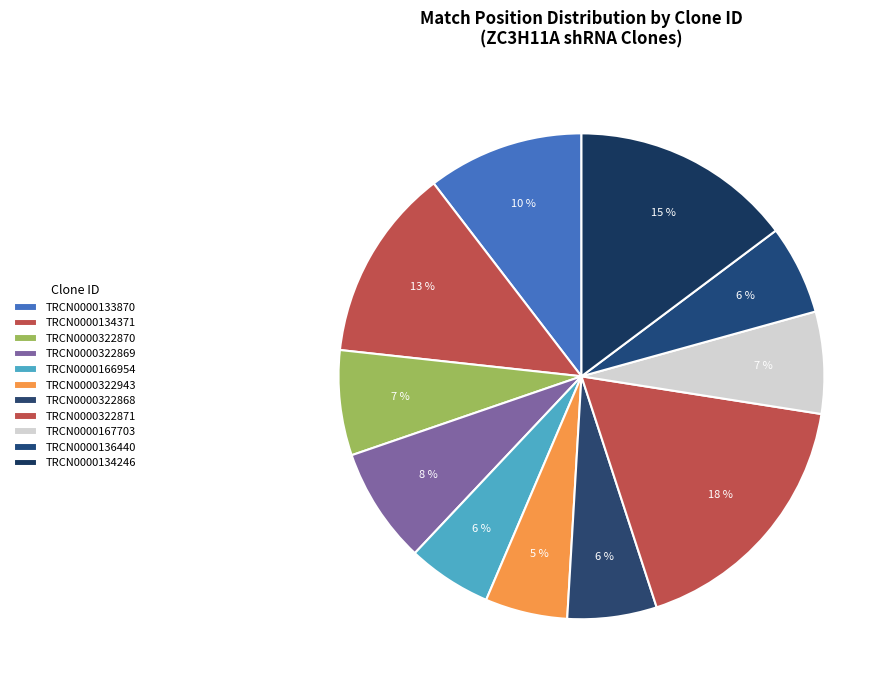

Approximately how many times larger is the value at TRCN0000134371 compared to TRCN0000167703?

1.9